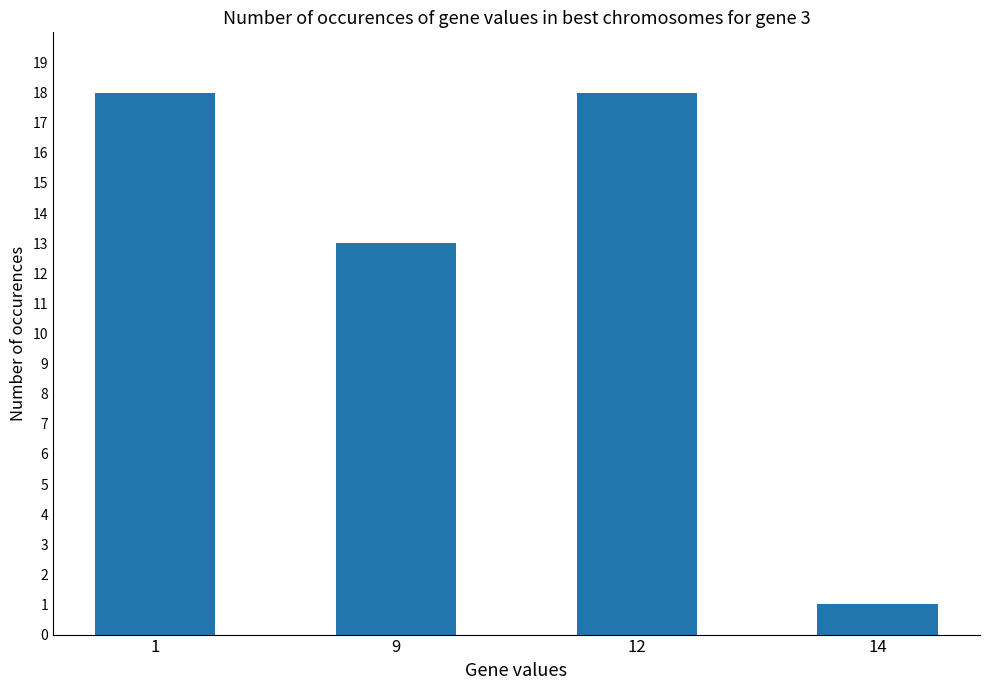

True or false: the data shows 1 at 14.

True